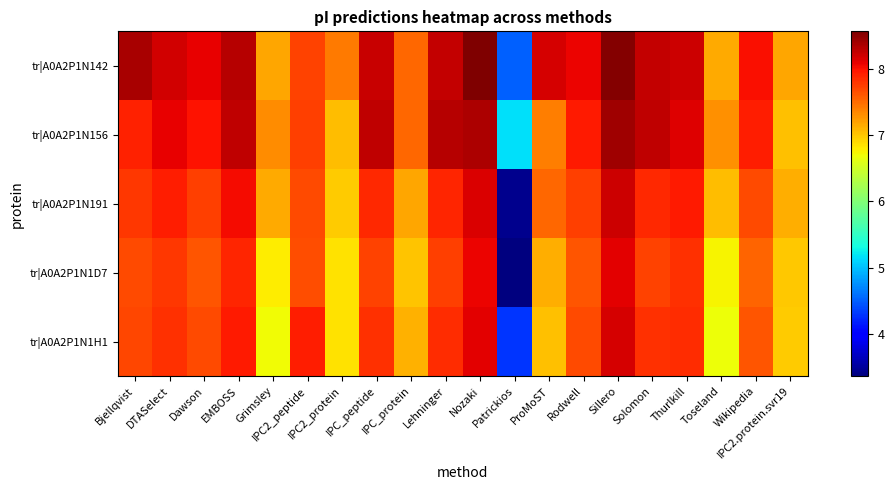

Which has a higher value, Bjellqvist or IPC_peptide?

Bjellqvist